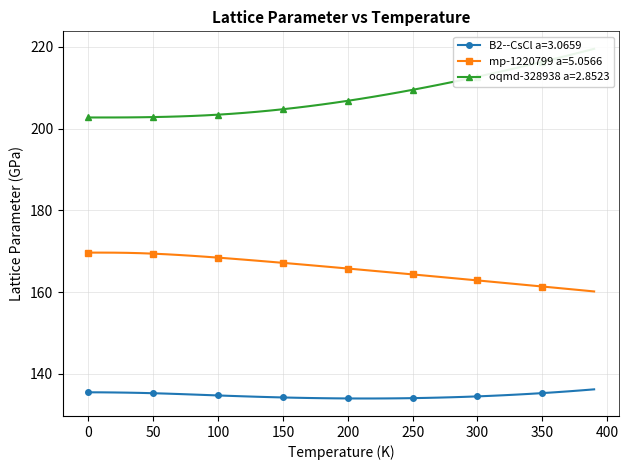

True or false: B2--CsCl a=3.0659 and mp-1220799 a=5.0566 cross at least once.

False